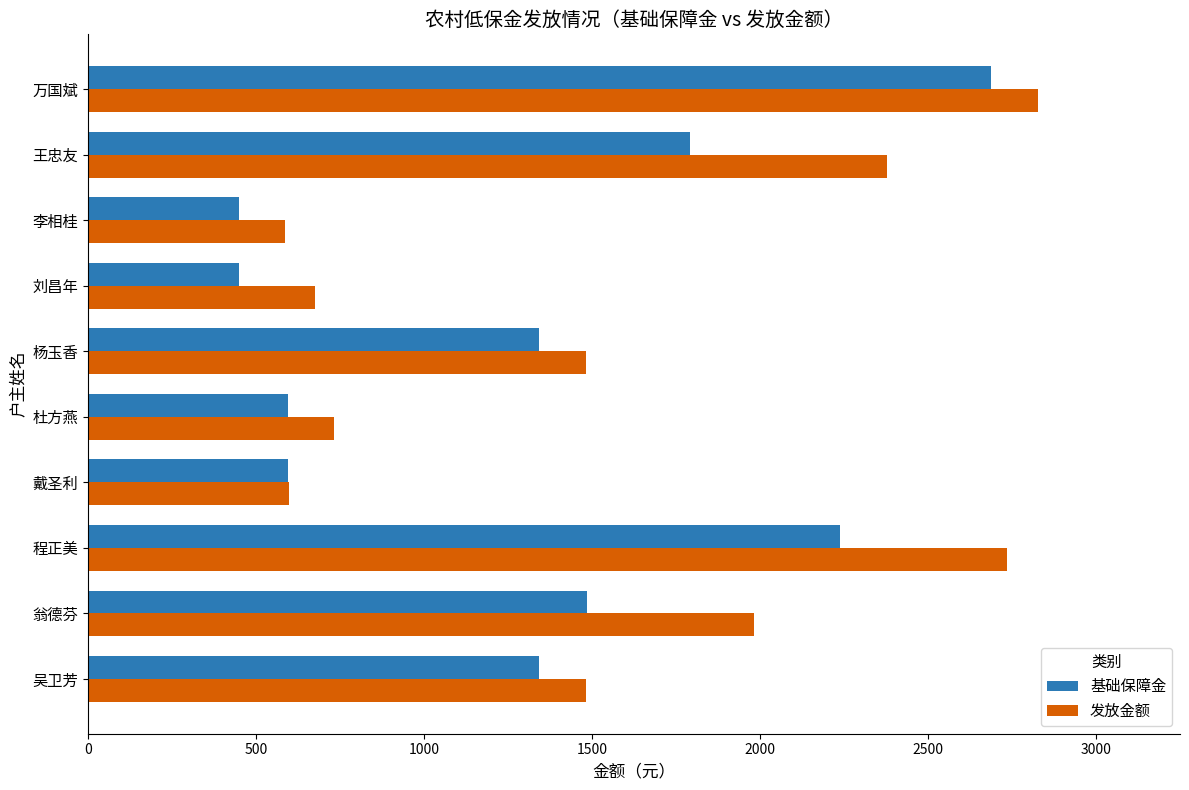

Rank the series by their average value, from highest to lowest.

发放金额, 基础保障金